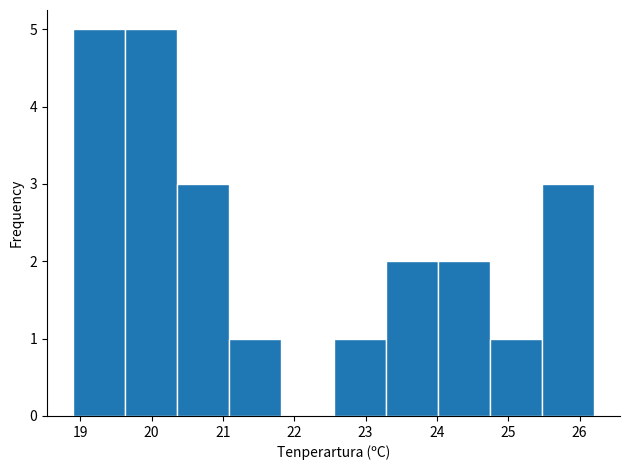

How tall is the bar that spans 18.90 to 19.63 on the x-axis? Neither the bar edges nor the heights are printed on the chart, so give them approximately, as read against the axes.

5